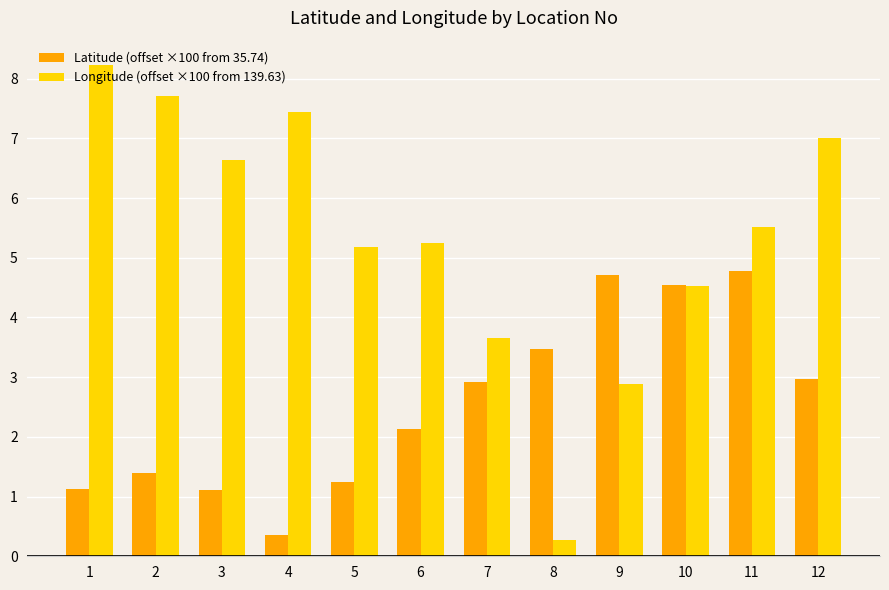

What is the value of the Latitude (offset ×100 from 35.74) bar at the 6th from the left?

2.1